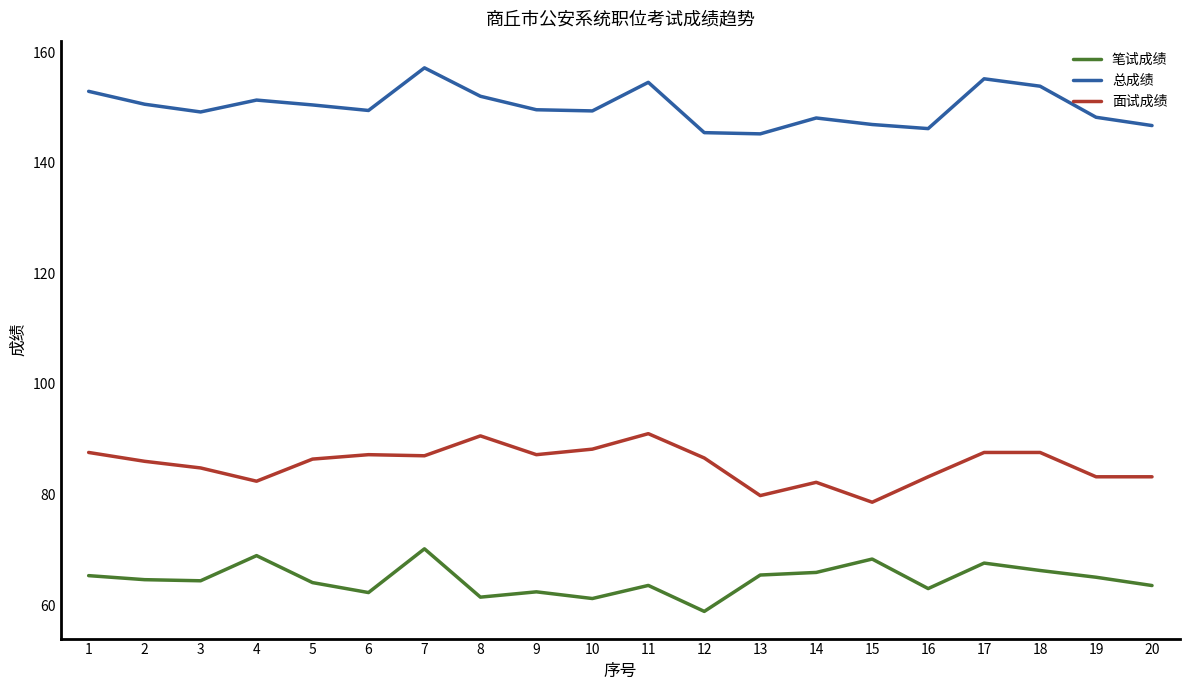

What is the difference between the second highest and minimum values in the 总成绩 series?

10.0